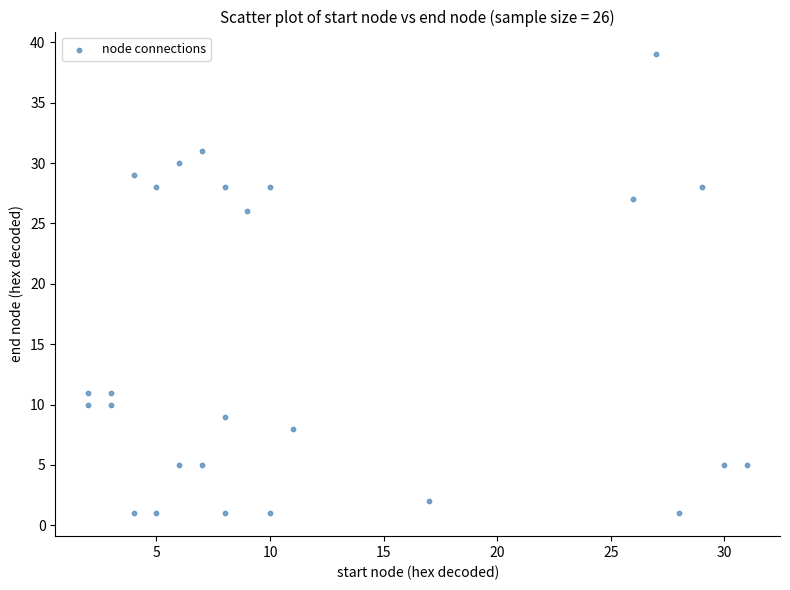

What is the range of Y values (max minus min)?

38